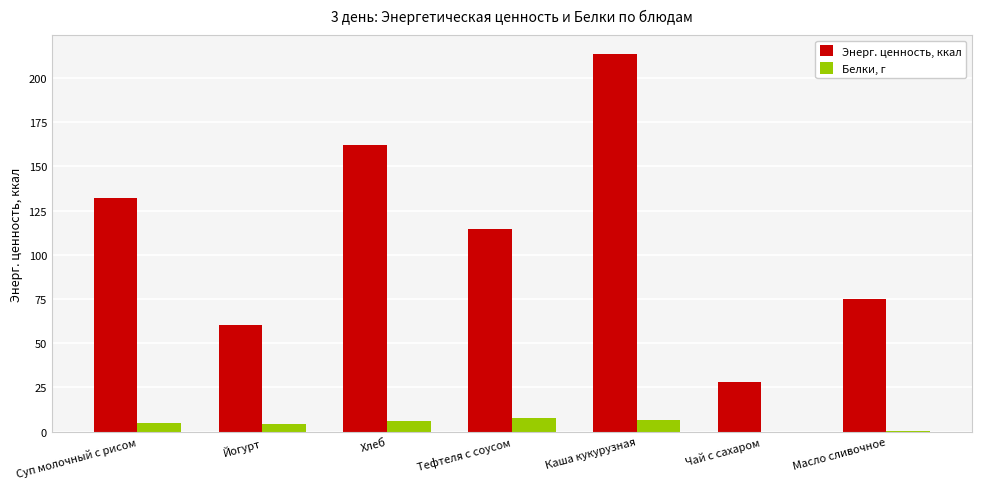

The value of Энерг. ценность, ккал at Хлеб is 162.2. True or false?

True